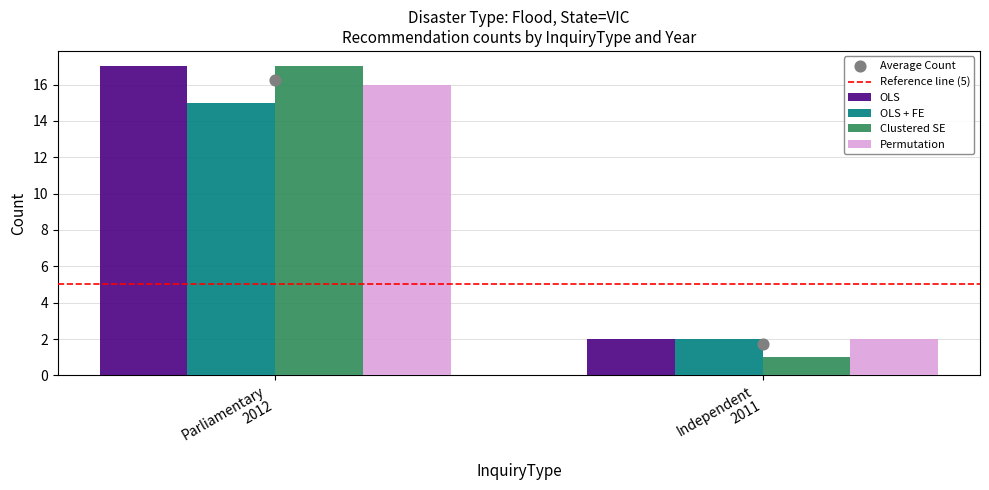

At how many categories does at least one series exceed 1?

2